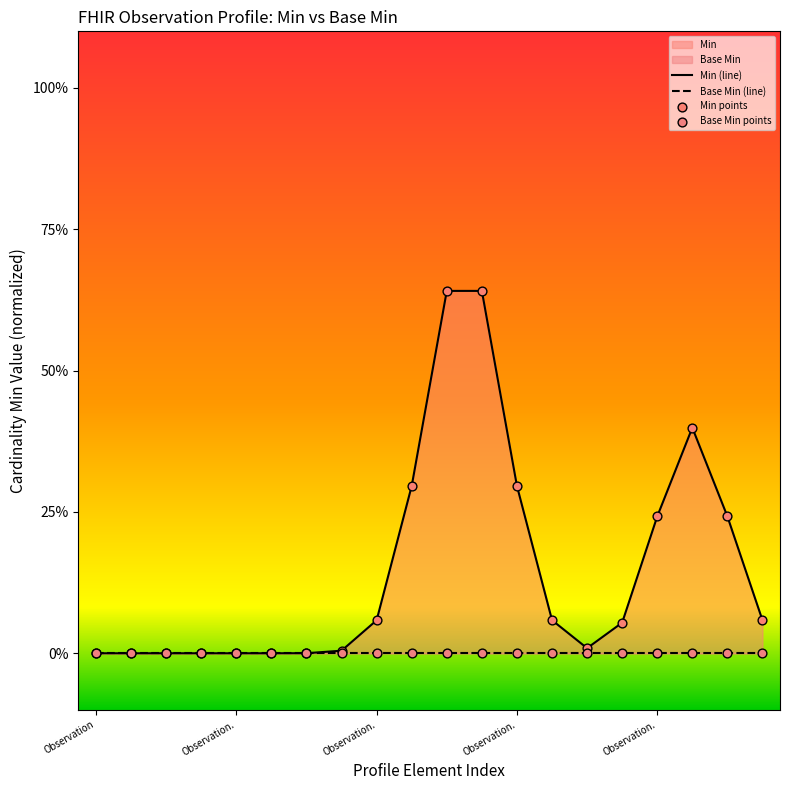

Which series has the largest total across all categories?

Min (line)